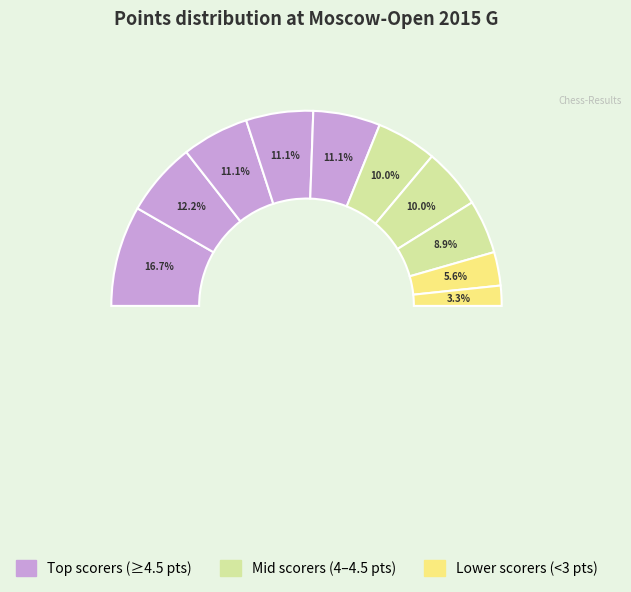

How much of the chart is everything except Papp Petra?

88.9%